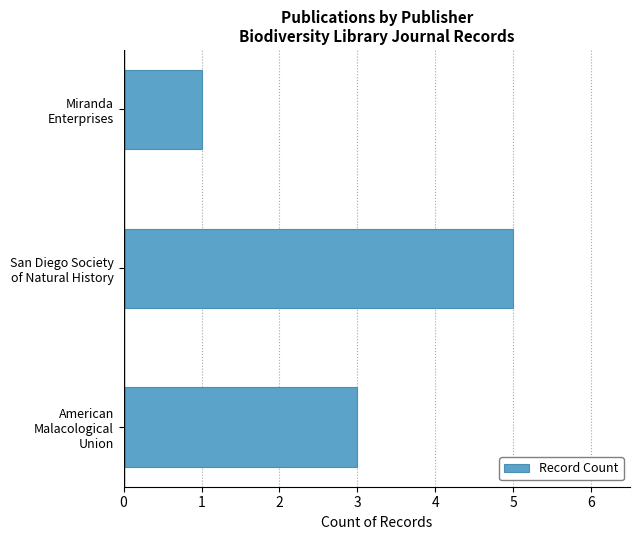

Reading bottom to top, what are all the values shown in this chart?

3	5	1